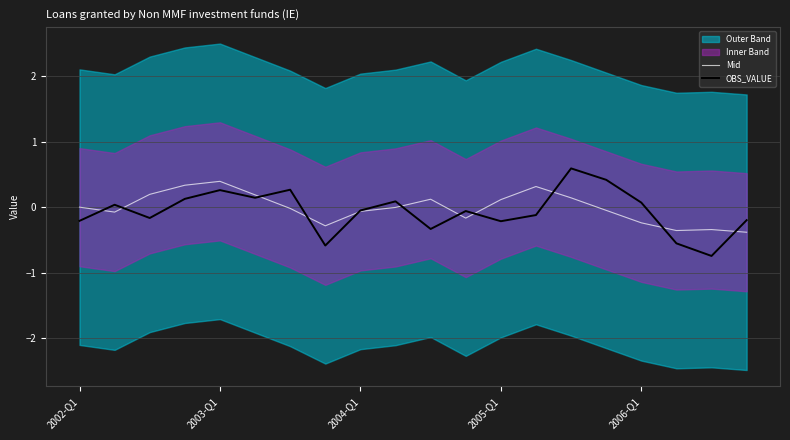

Is it true that Mid equals 0.2 at 2006-Q1?

False